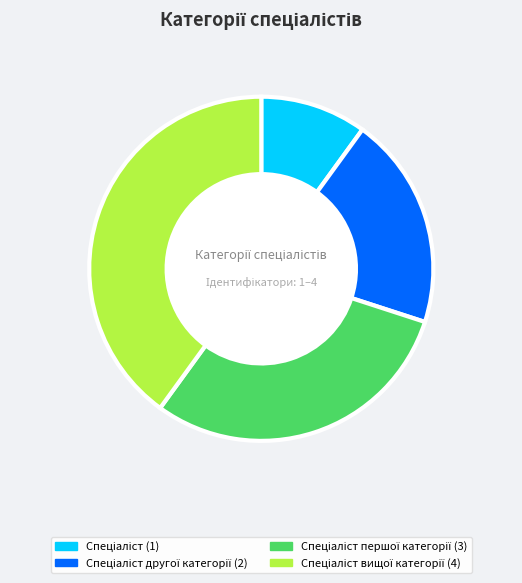

Is there a majority slice in this chart?

No